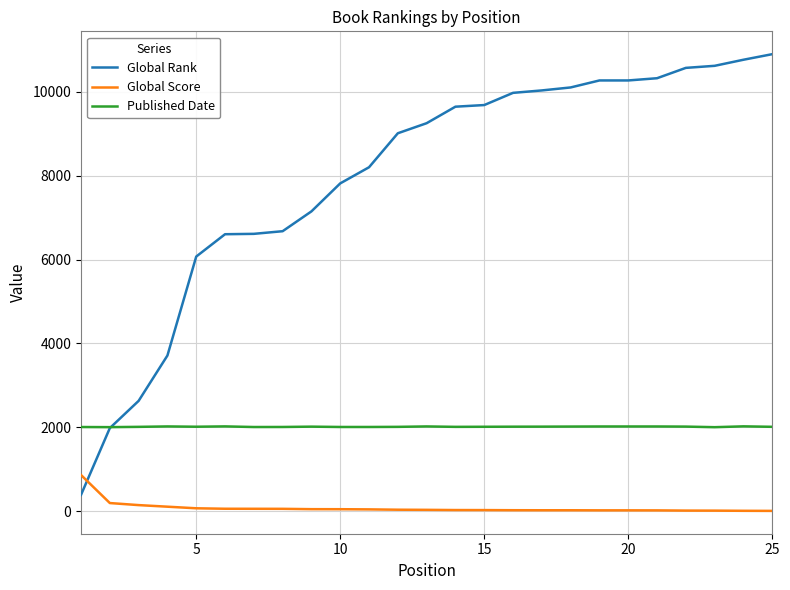

Which series has the largest range (max minus min)?

Global Rank